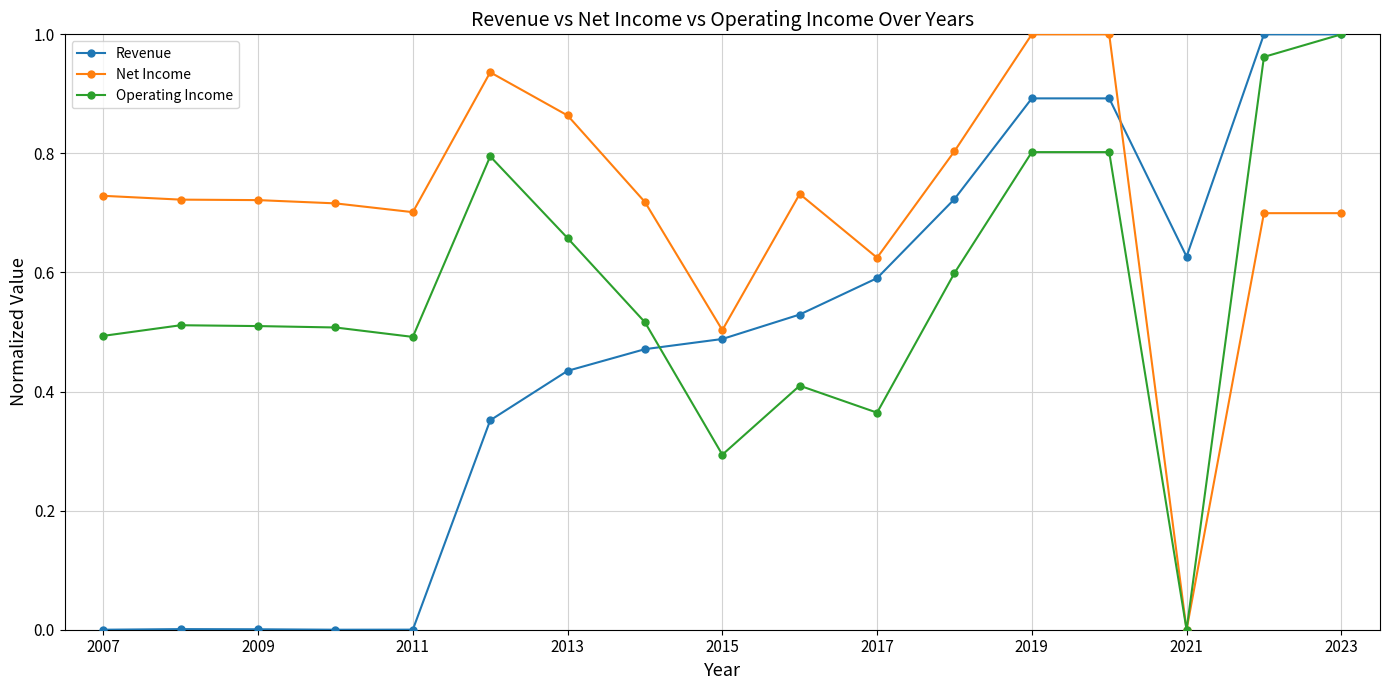

Rank the series by their average value, from lowest to highest.

Revenue, Operating Income, Net Income